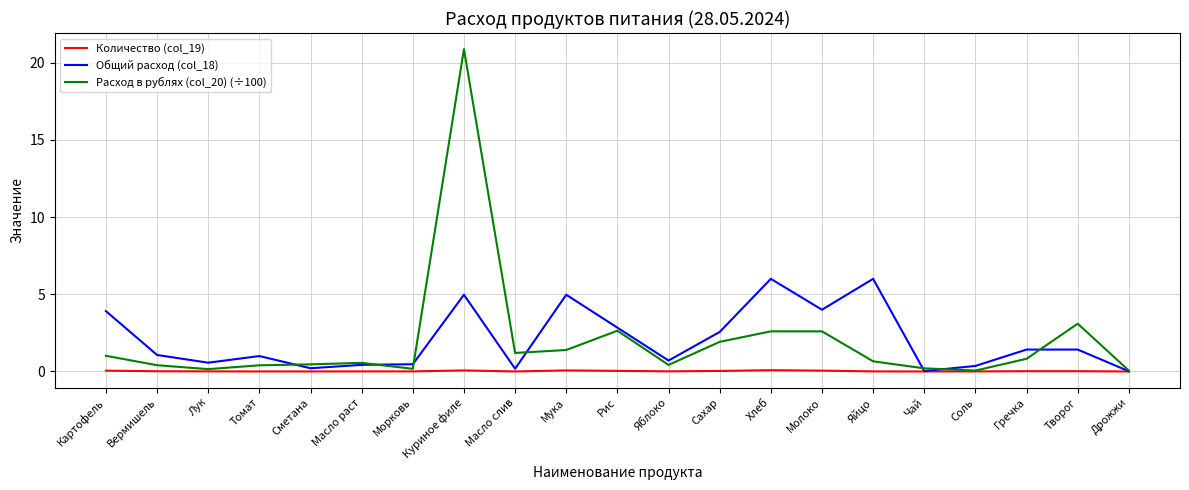

What value does the Расход в рублях (col_20) (÷100) series have at Дрожжи?

0.1